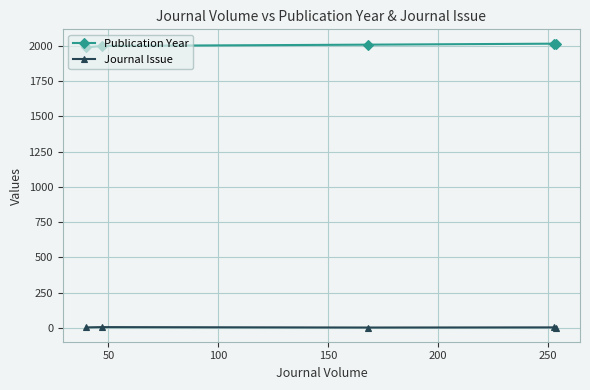

What is the average value of the Publication Year series?

2006